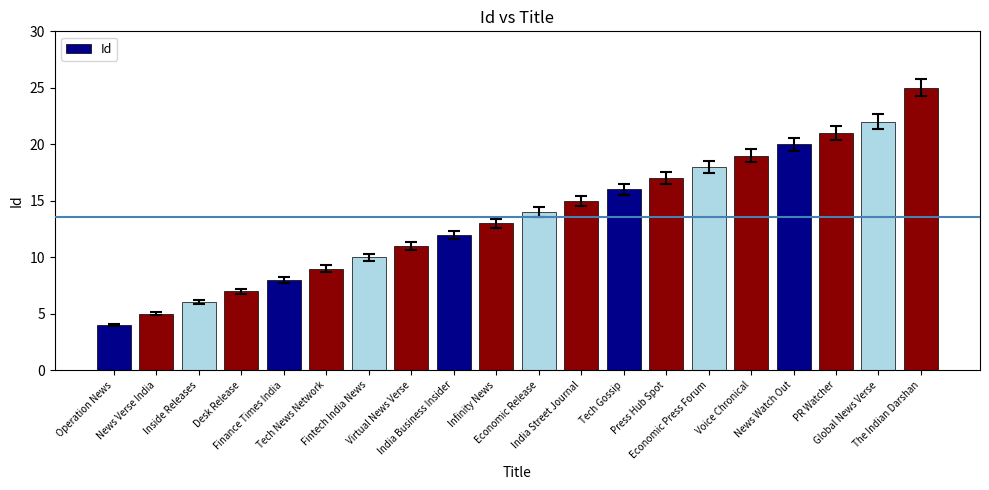

What is the difference between the second highest and minimum values?

18